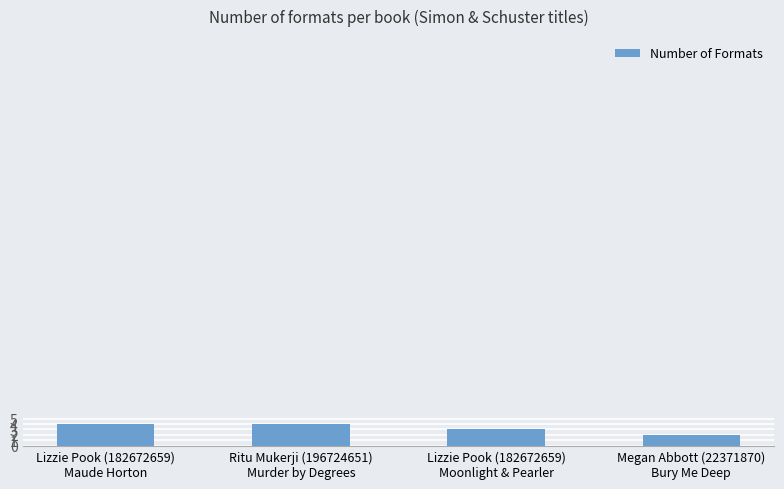

True or false: the data shows 7 at Lizzie Pook (182672659)
Maude Horton.

False